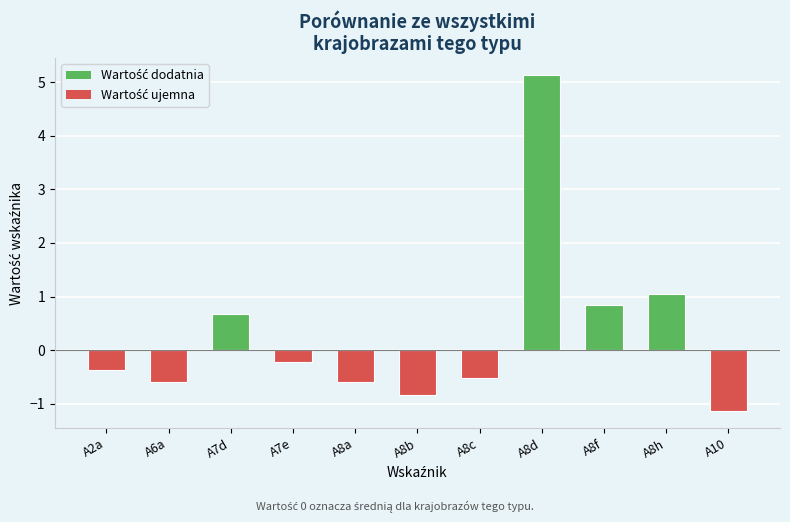

At which label is the value closest to 1?

A8h